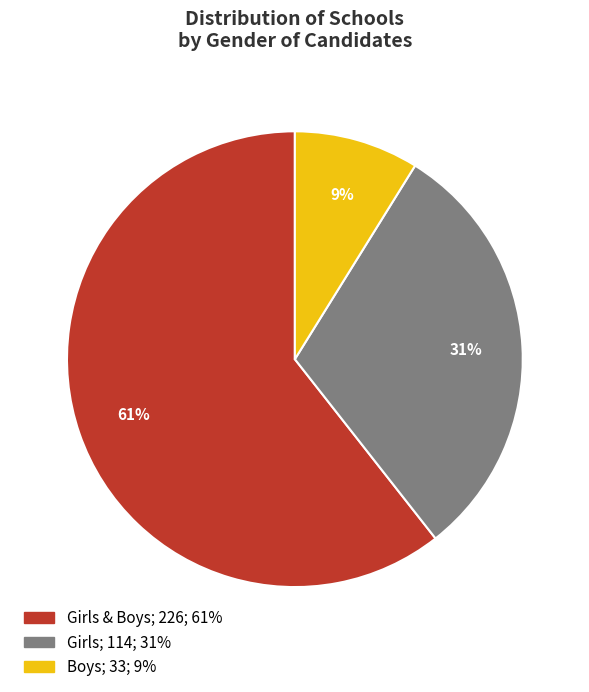

To the nearest percent, what is the average slice percentage?

33%